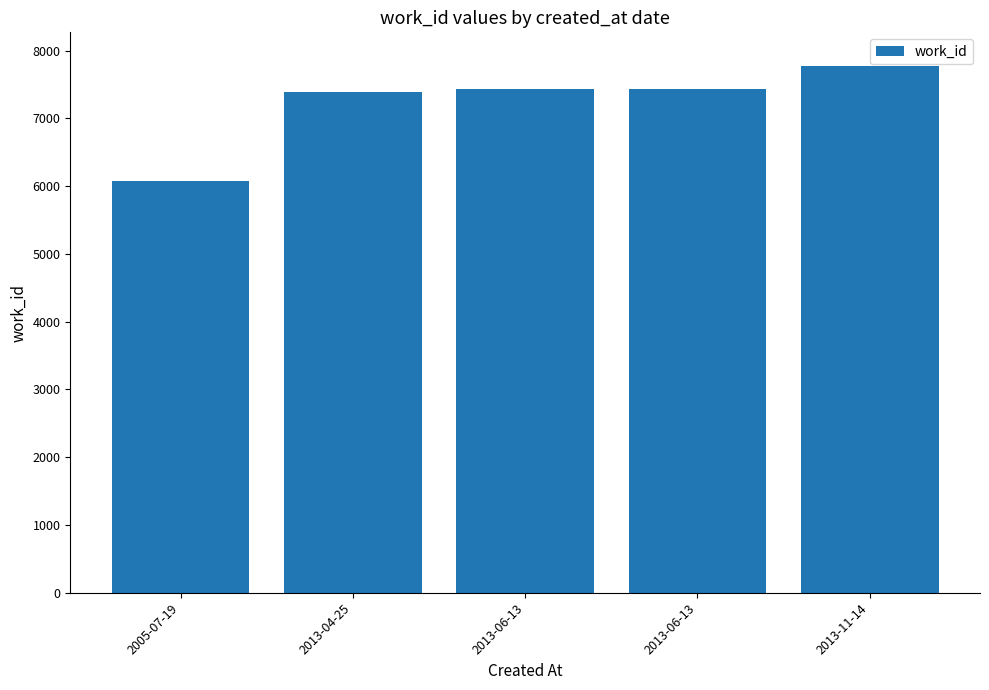

How many categories are shown in the chart?

5